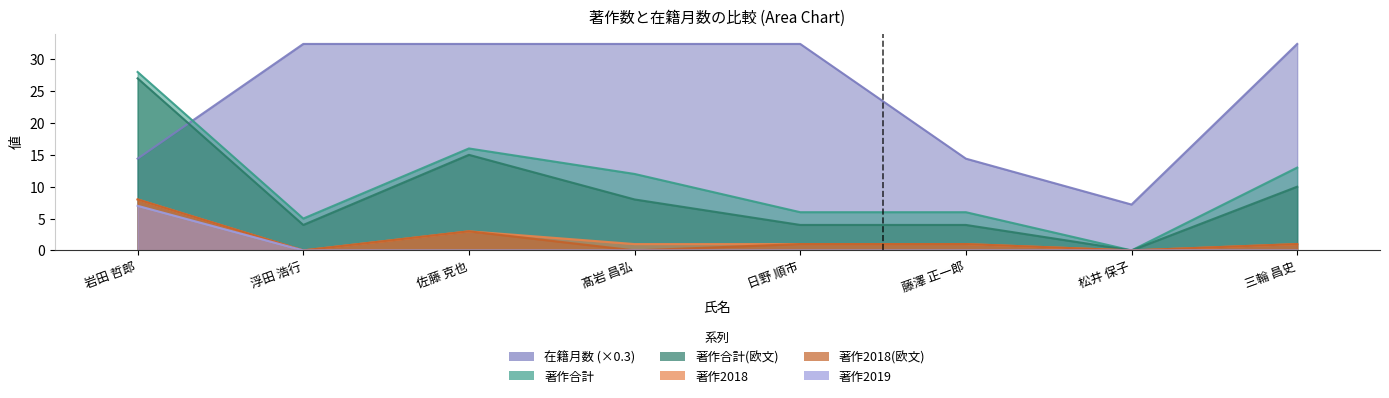

Which series has the largest total across all categories?

在籍月数